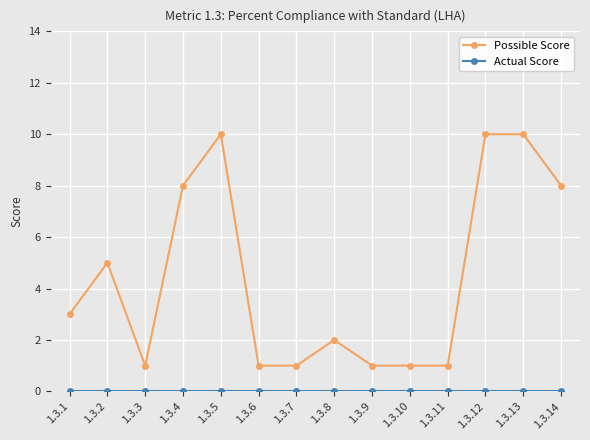

What is the difference between the highest and lowest values at 1.3.6?

1